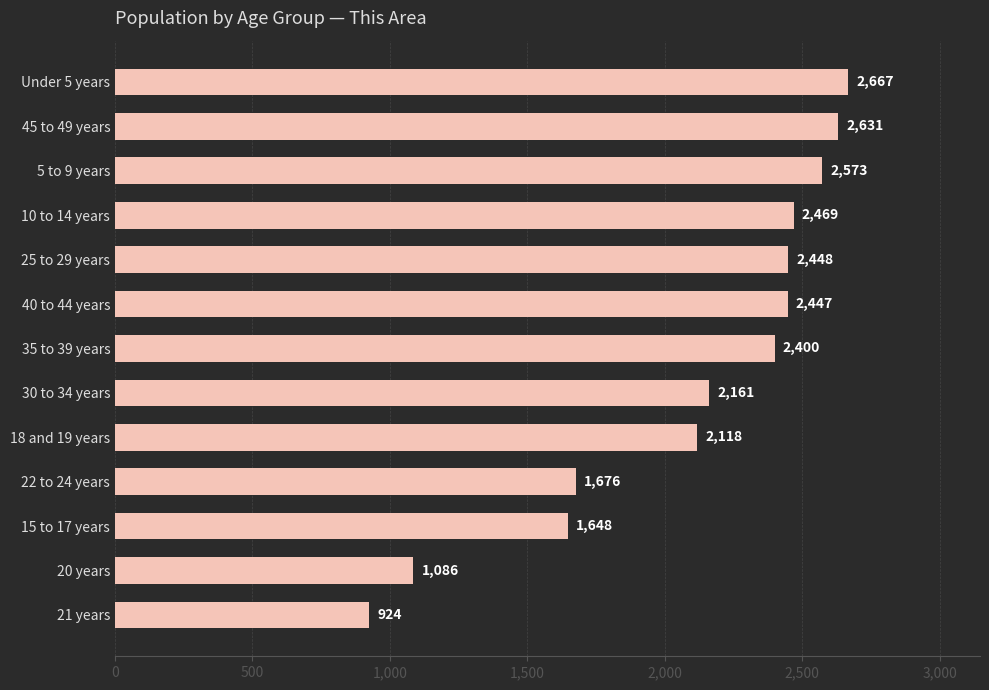

List the labels in order of value, smallest first.

21 years, 20 years, 15 to 17 years, 22 to 24 years, 18 and 19 years, 30 to 34 years, 35 to 39 years, 40 to 44 years, 25 to 29 years, 10 to 14 years, 5 to 9 years, 45 to 49 years, Under 5 years